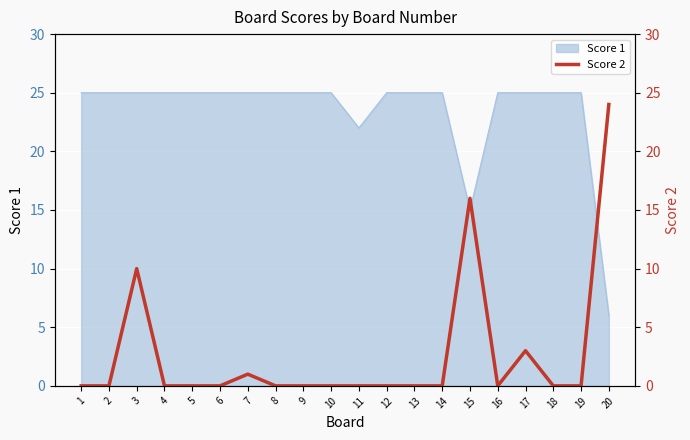

The Score 1 series shows 6 at 20. True or false?

True